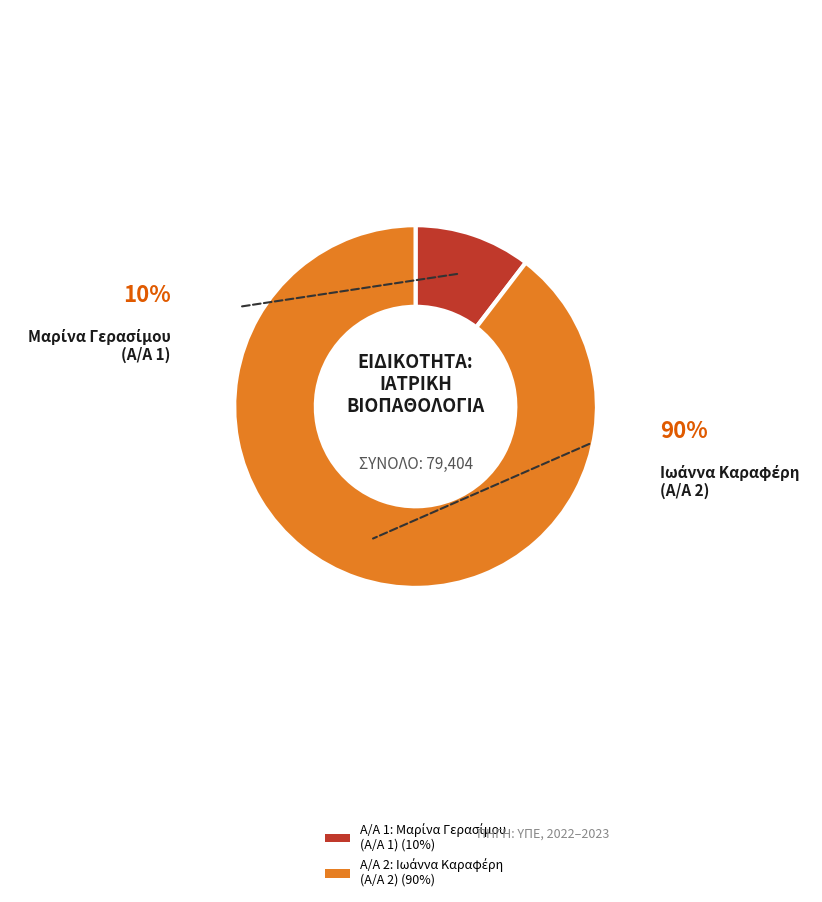

Does any single category account for the majority?

Yes